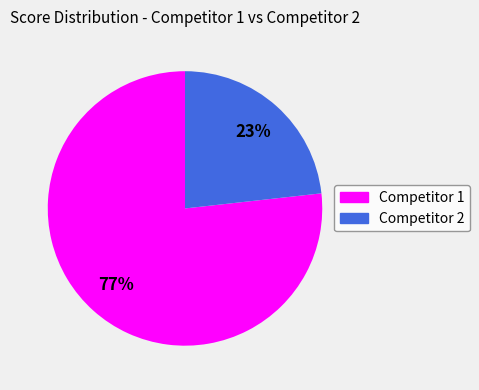

Is there any slice that represents more than half of the pie?

Yes